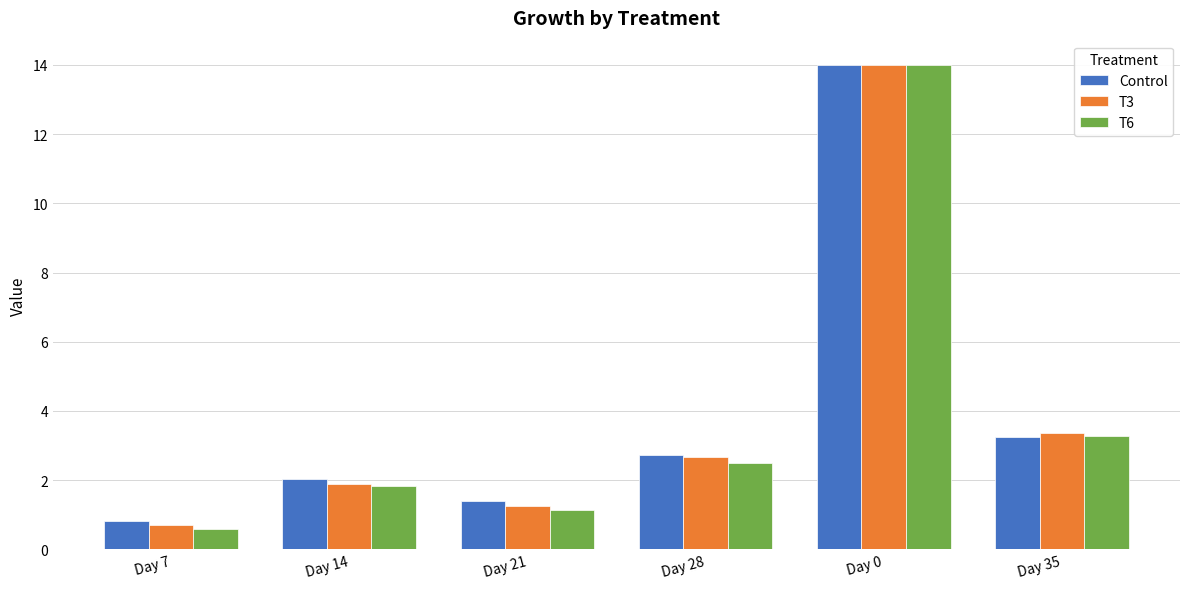

Which series has the largest range (max minus min)?

T6